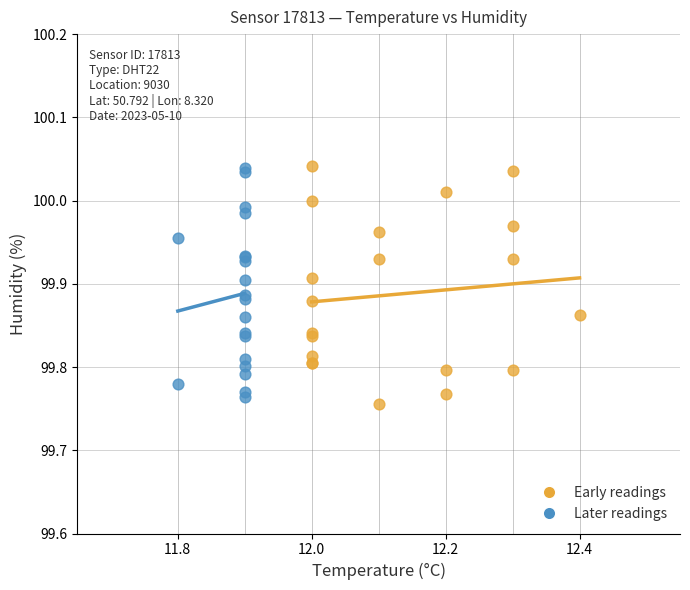

What are all the series names shown in the legend?

Early readings, Later readings